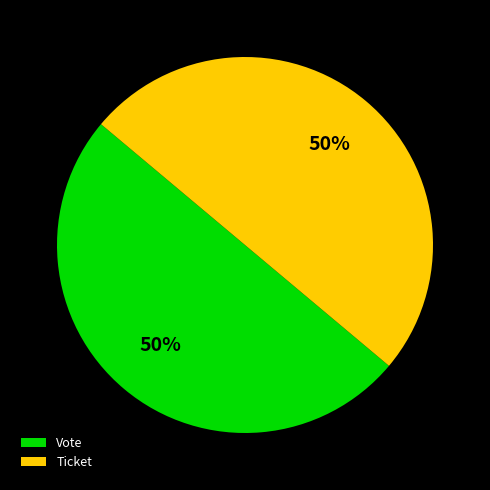

What is the ratio of the value at Vote to the value at Ticket?

1.0